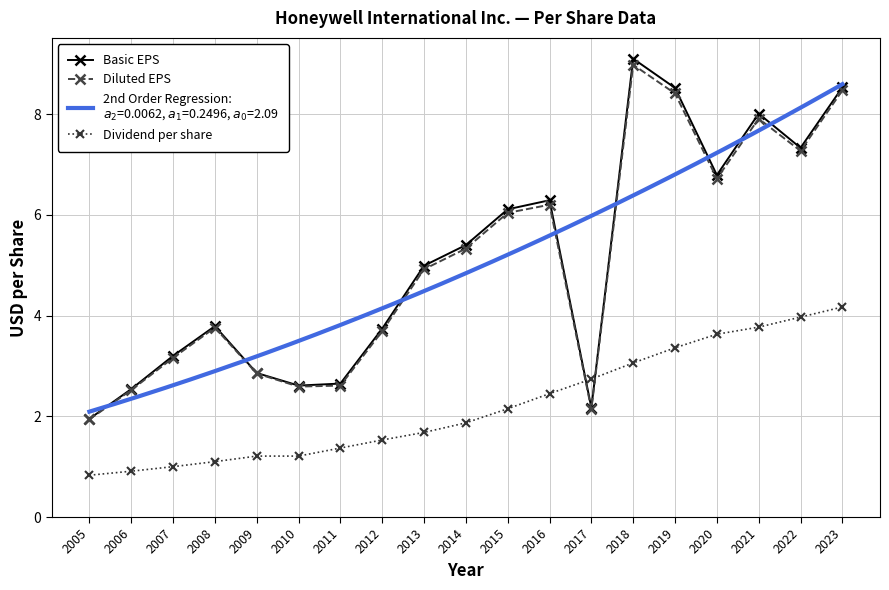

At which label does Basic EPS first exceed 4?

2013